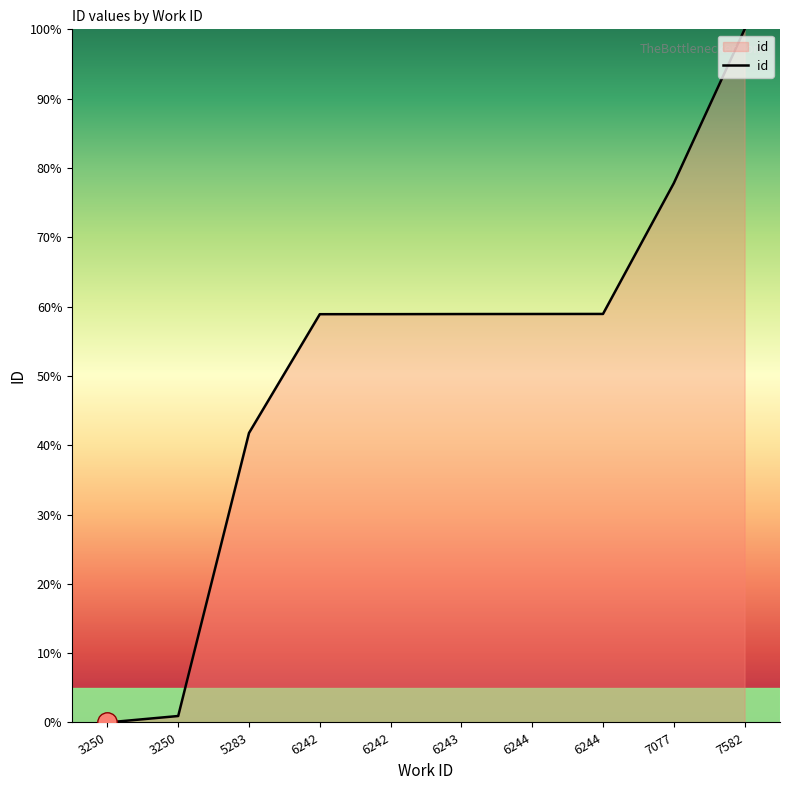

What is the sum of the values at 3250 and 6242?

58.9